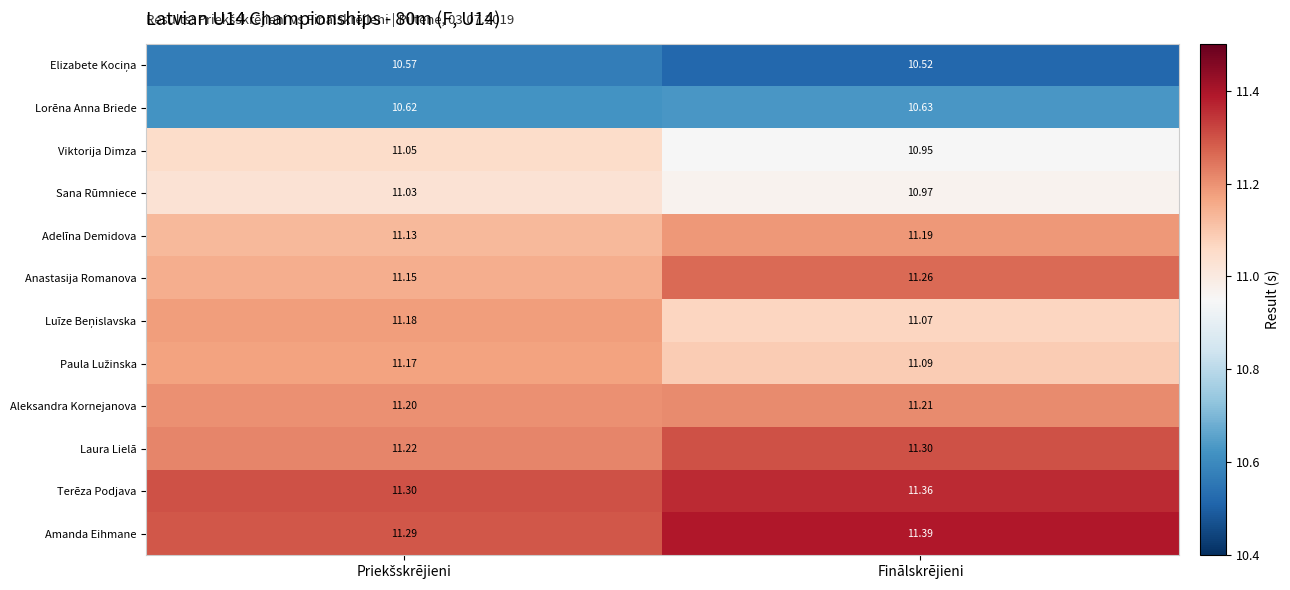

At which category is the sum across all series the highest?

Finālskrējieni